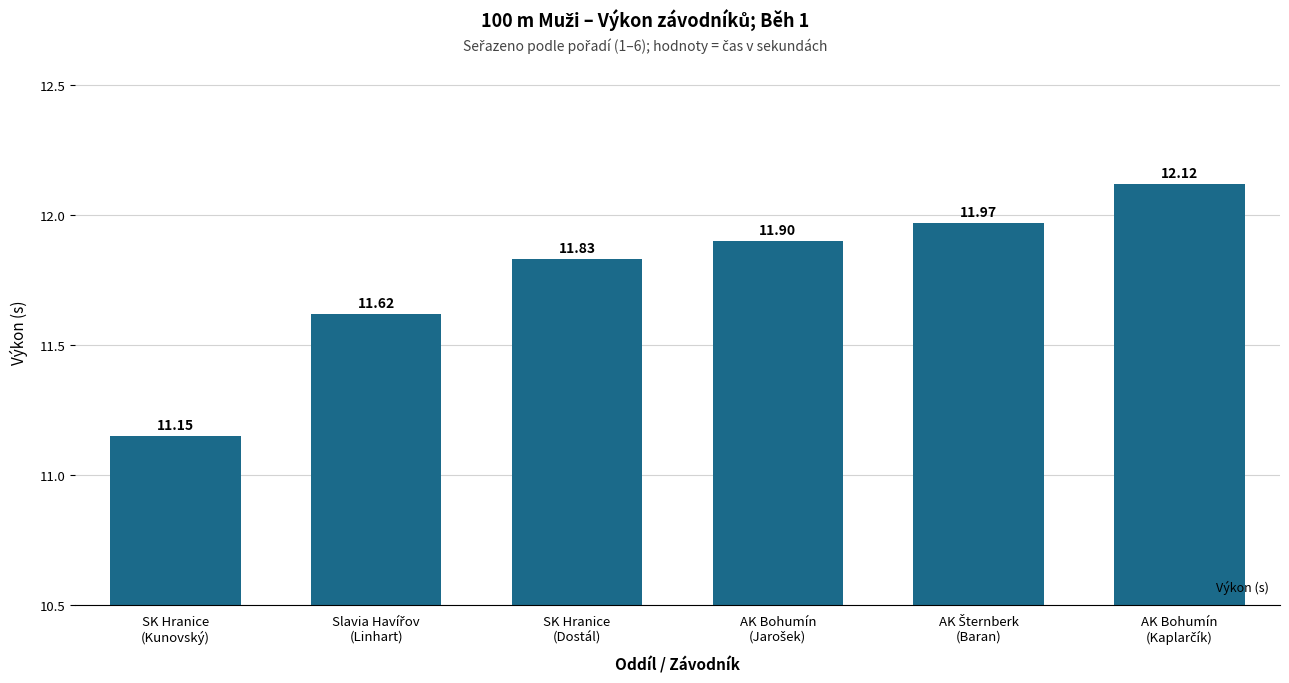

Where is the data nearest to the value 11?

SK Hranice
(Kunovský)